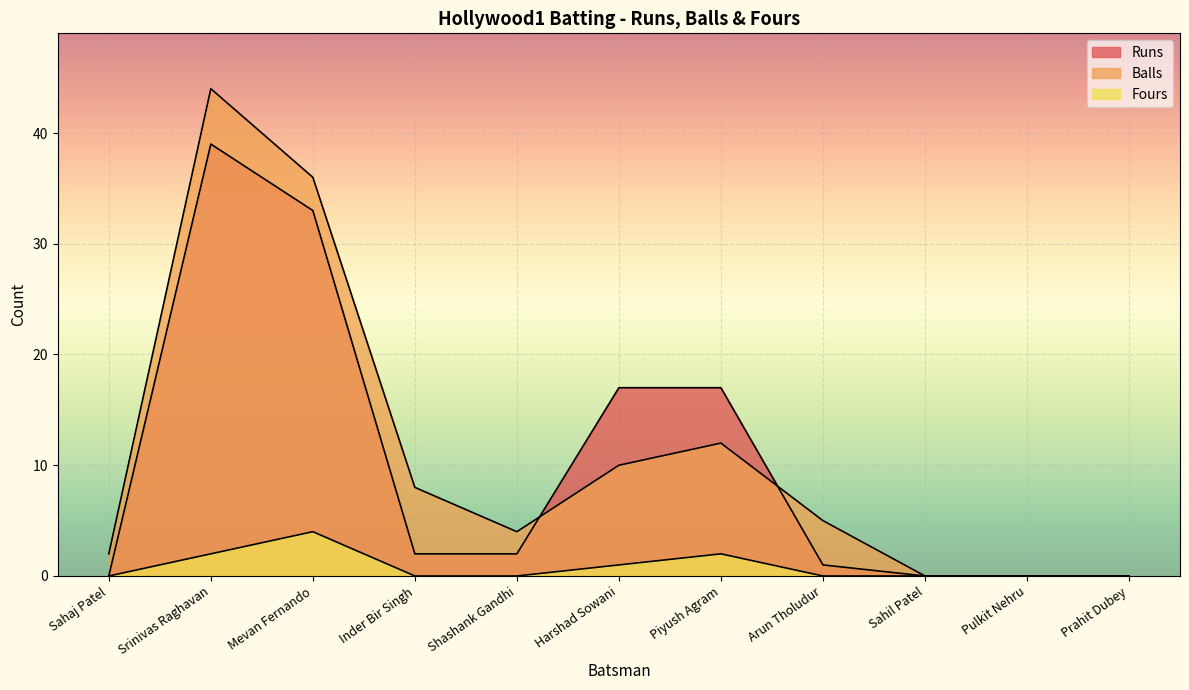

Which category has the lowest value in the Balls series?

Sahil Patel